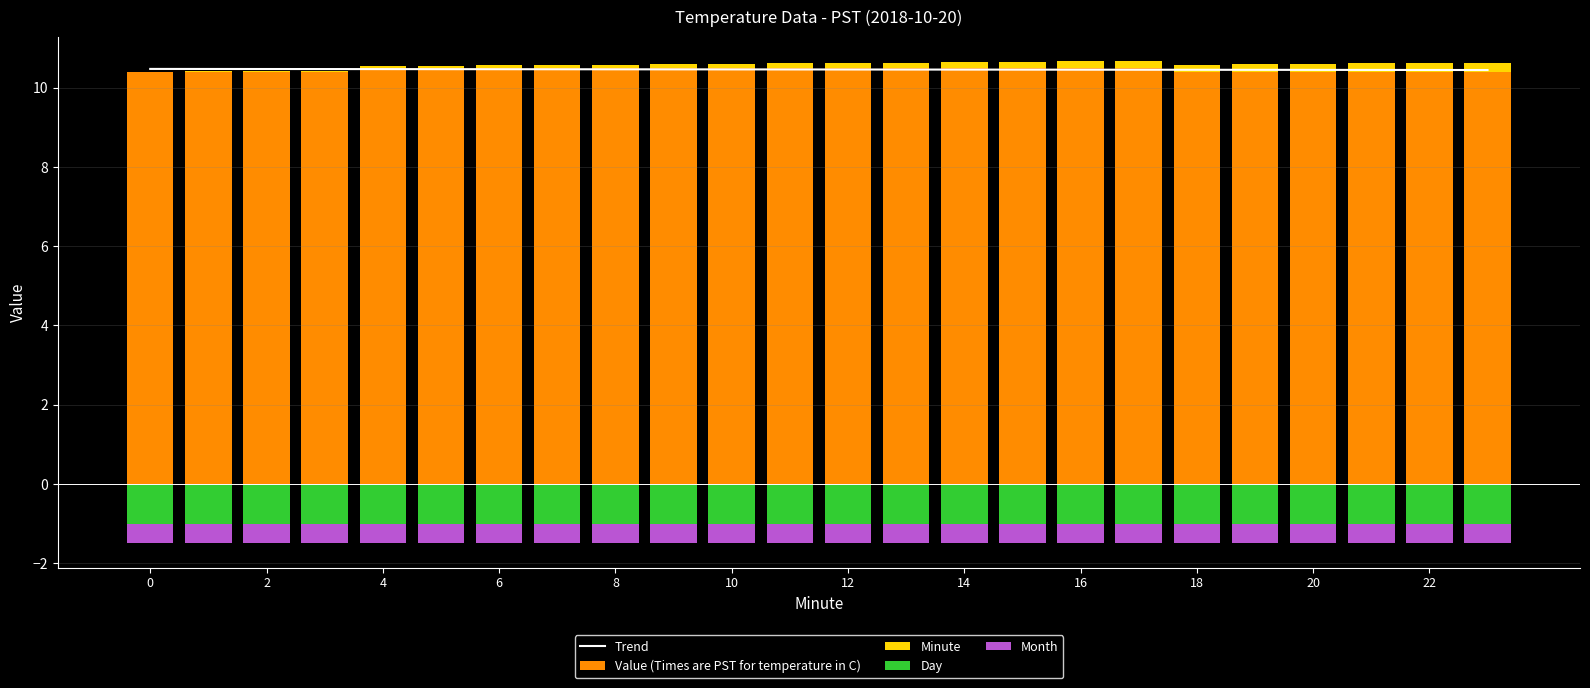

At which category is the sum across all series the highest?

17